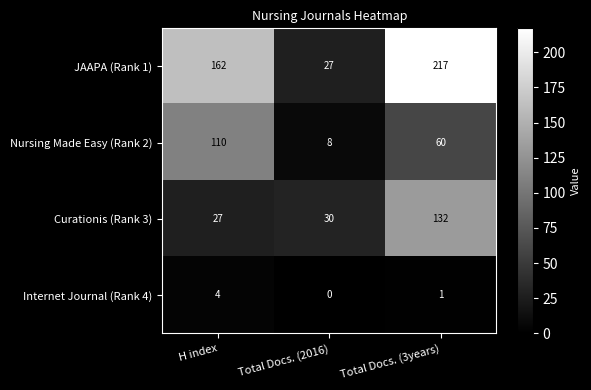

Rank the series at Total Docs. (2016) from highest to lowest value.

Curationis (Rank 3), JAAPA (Rank 1), Nursing Made Easy (Rank 2), Internet Journal (Rank 4)